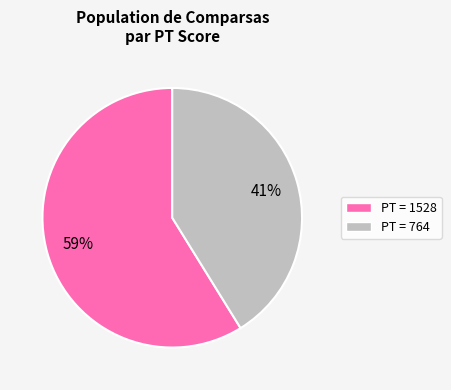

Which category has the smallest portion of the pie?

PT = 764